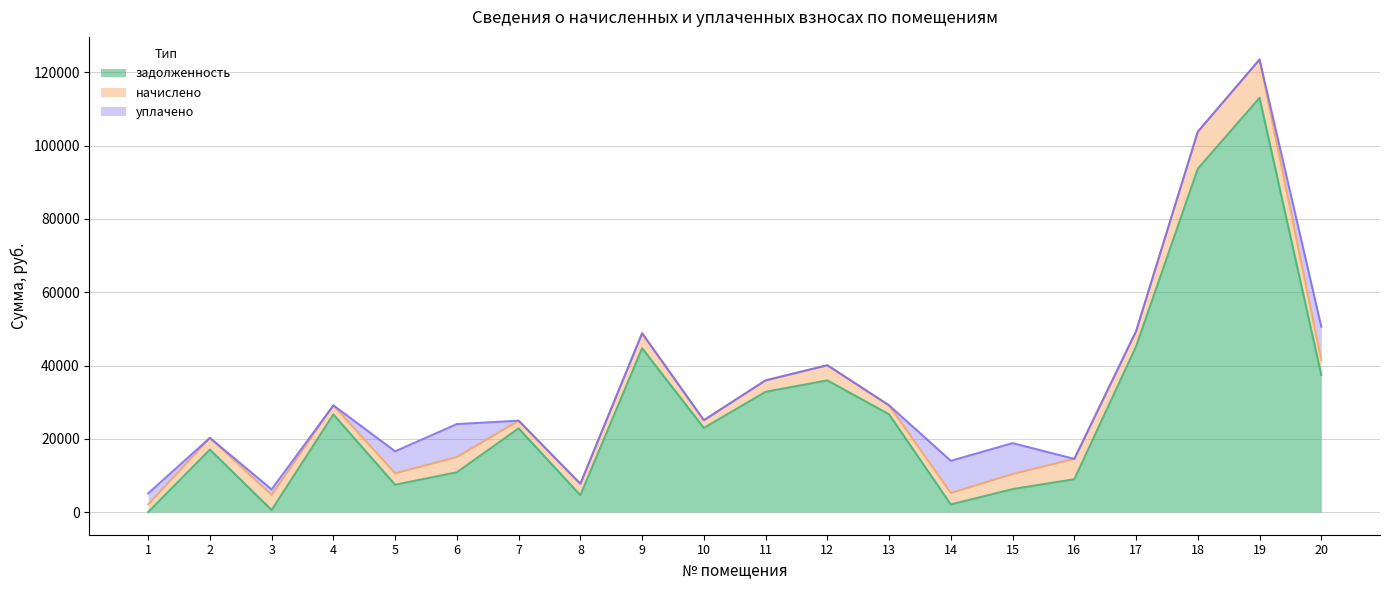

What is the total value across all series at 9?

48789.0